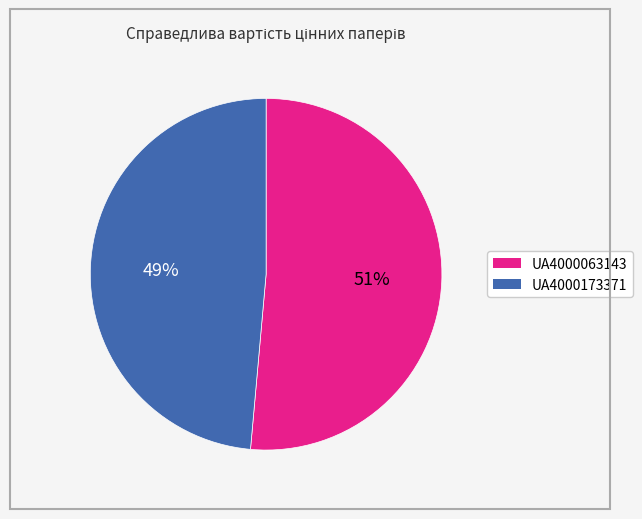

Which slice is the largest?

UA4000063143